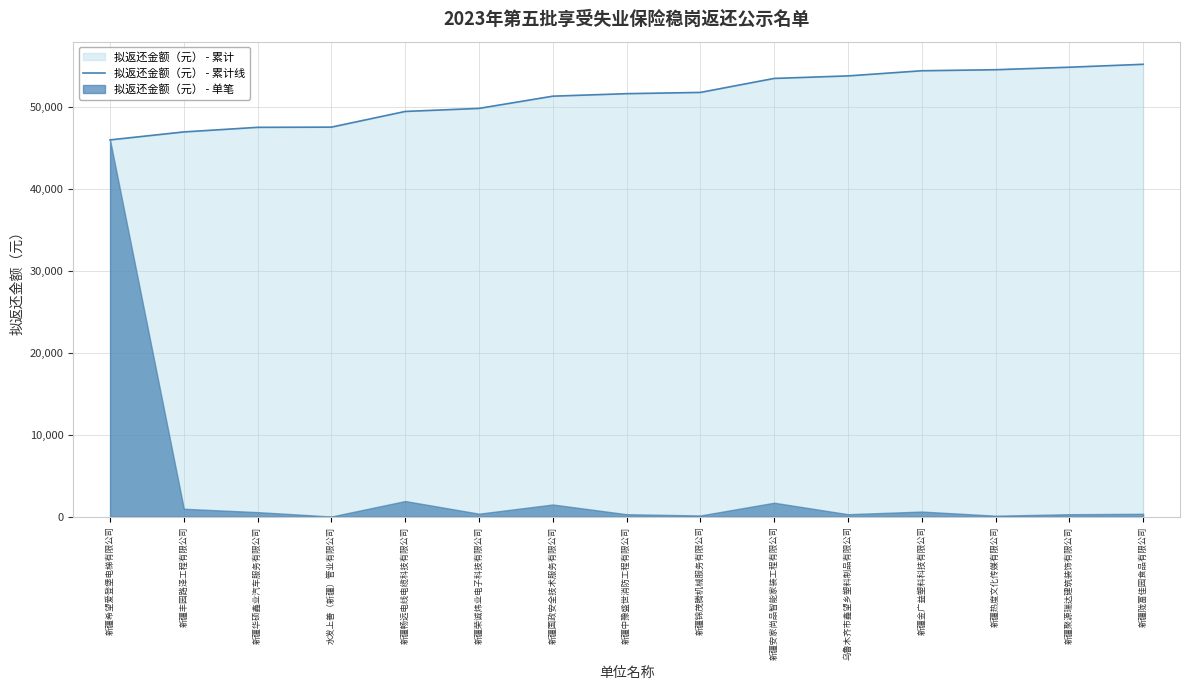

What is the difference between the maximum and minimum values?

9236.4